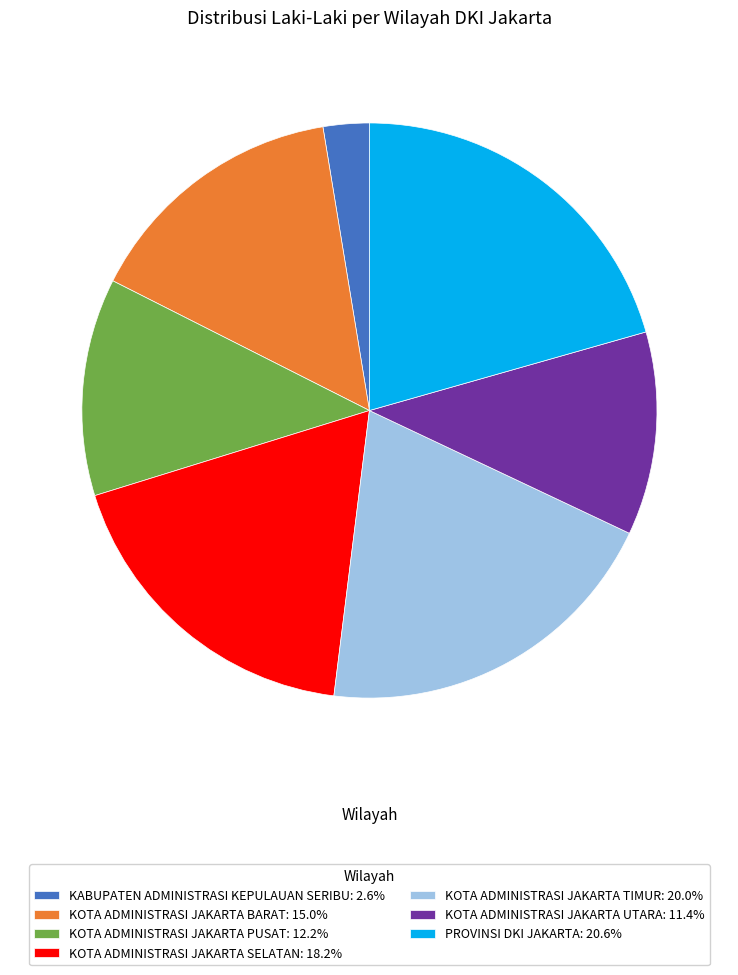

Combined, do PROVINSI DKI JAKARTA: 20.6% and KOTA ADMINISTRASI JAKARTA UTARA: 11.4% account for over 50%?

No